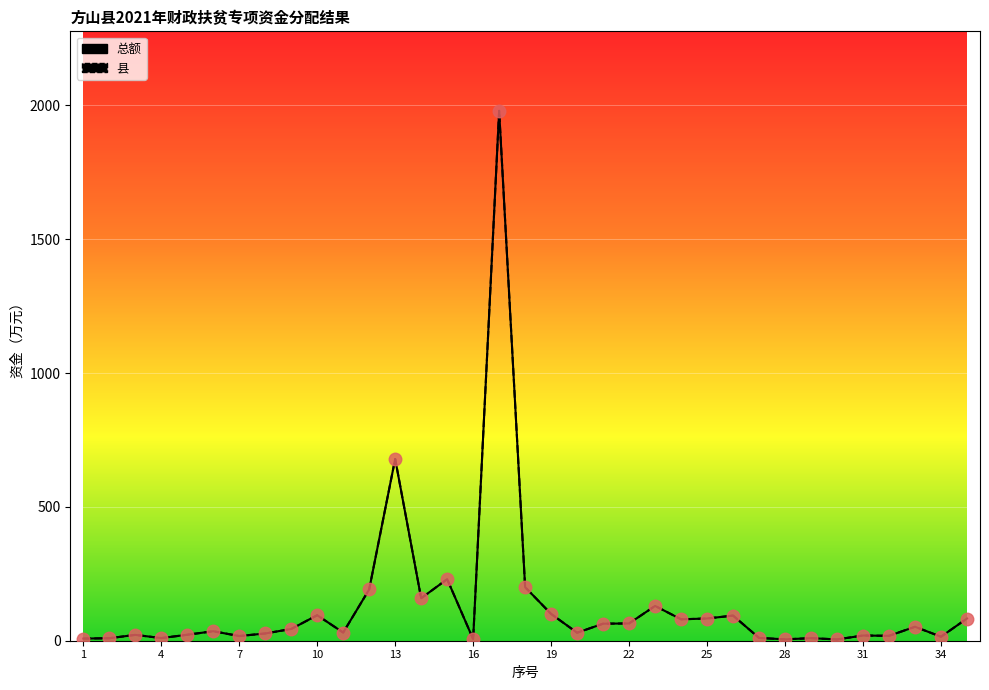

At how many categories does at least one series exceed 1060?

1